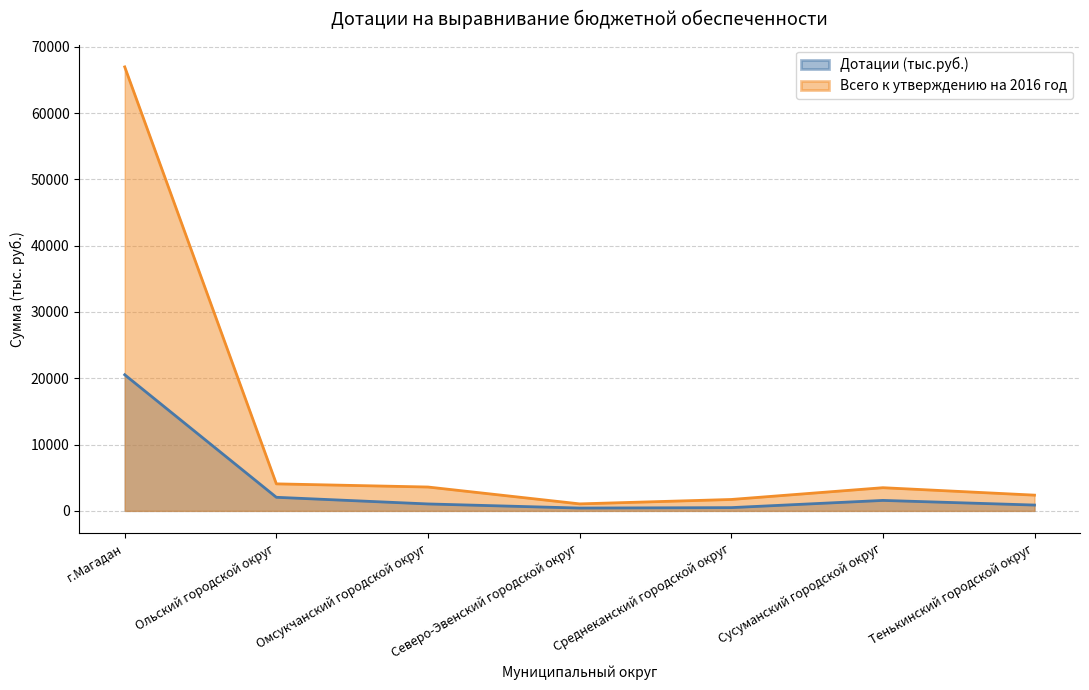

Is the value of Всего к утверждению на 2016 год at Тенькинский городской округ greater than the value of Дотации (тыс.руб.) at Северо-Эвенский городской округ?

Yes